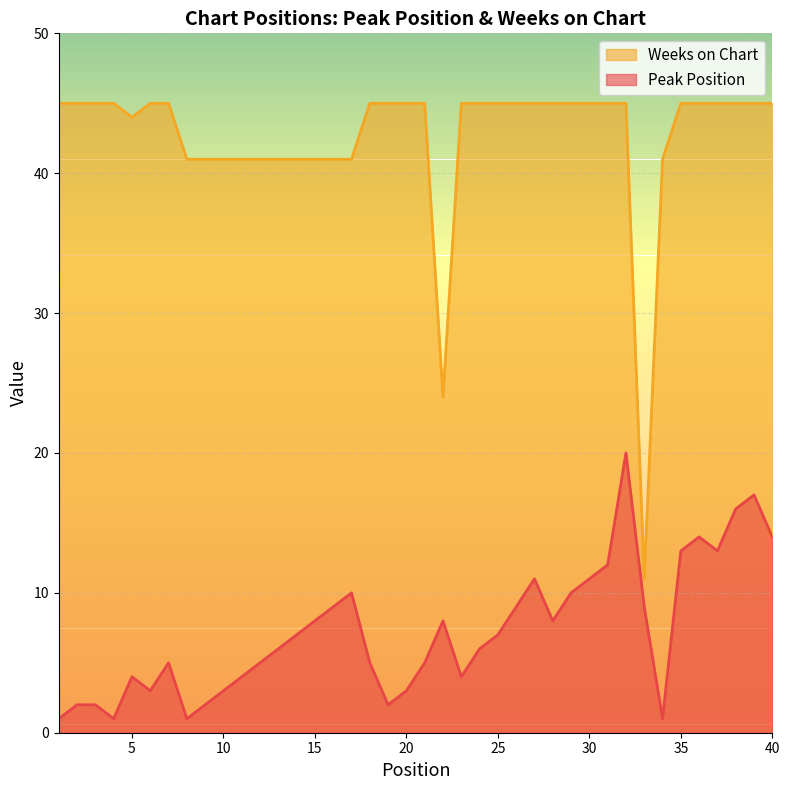

What is the spread (max minus min) of values at 14?

34